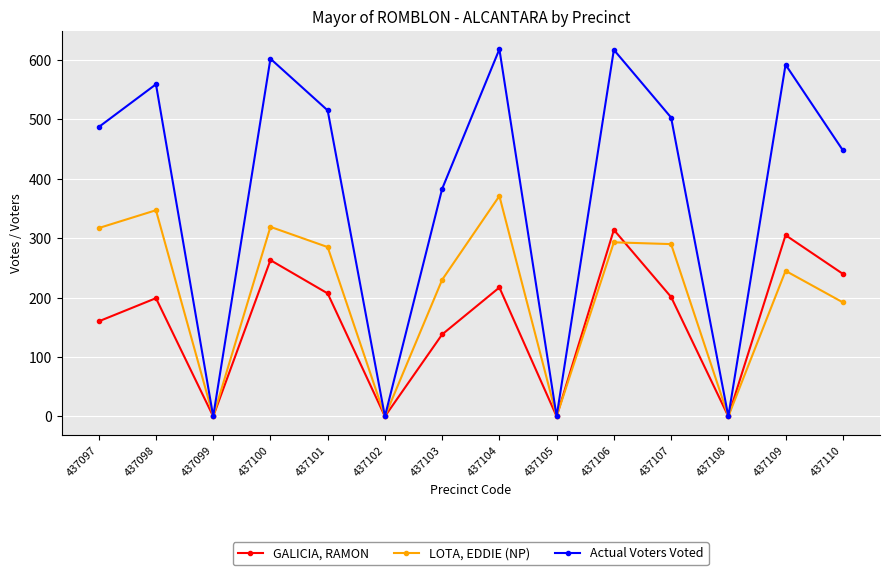

Between 437099 and 437109, which series saw the biggest shift?

Actual Voters Voted